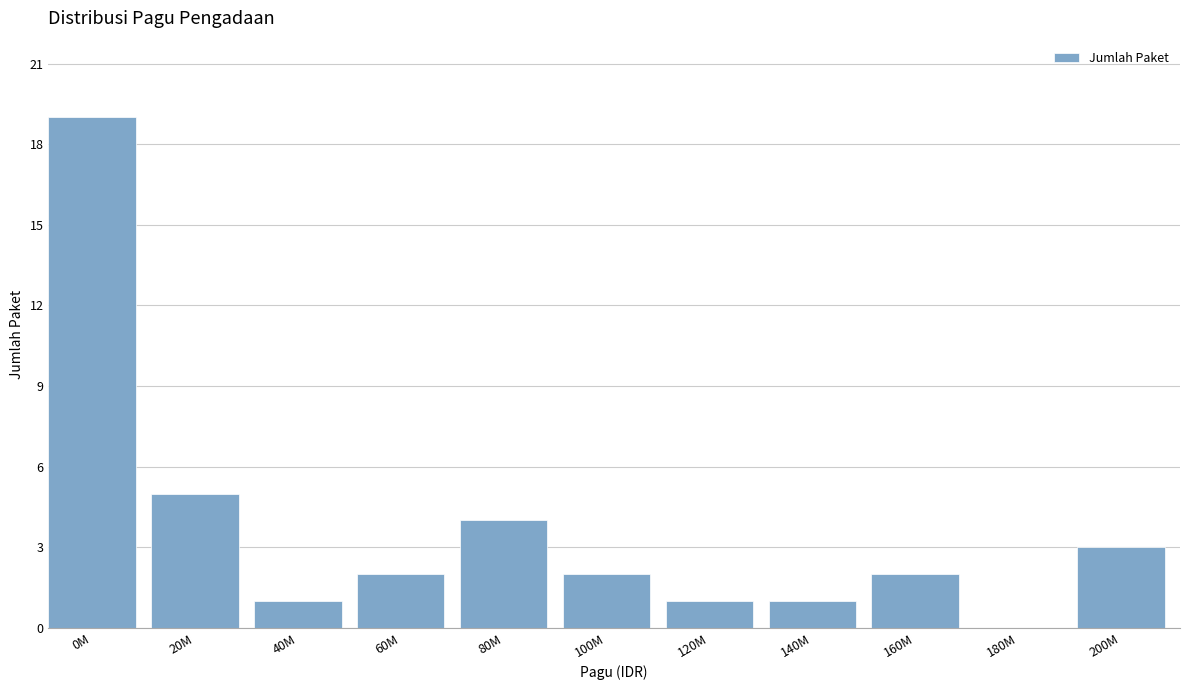

Reading left to right, list all the values displayed in this chart.

0M=19	20M=5	40M=1	60M=2	80M=4	100M=2	120M=1	140M=1	160M=2	180M=0	200M=3